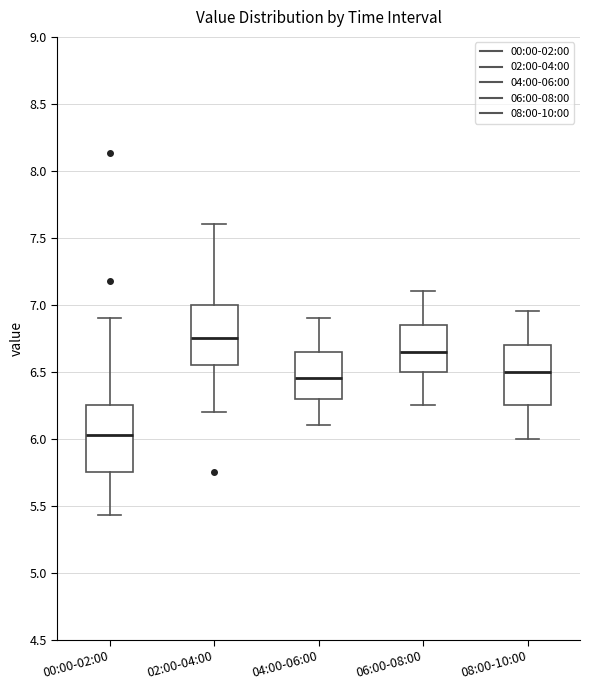

Reading left to right, transcribe this box plot: for each box, give where its median line is, the range the box spans, and where its two whiskers end, as read against the y-axis. The values are not printed on the chart, so give them approximately, as read against the axis.

00:00-02:00: median 6.05, box 5.75 to 6.25, whiskers 5.45 to 6.90
02:00-04:00: median 6.75, box 6.55 to 7.00, whiskers 6.20 to 7.60
04:00-06:00: median 6.45, box 6.30 to 6.65, whiskers 6.10 to 6.90
06:00-08:00: median 6.65, box 6.50 to 6.85, whiskers 6.25 to 7.10
08:00-10:00: median 6.50, box 6.25 to 6.70, whiskers 6.00 to 6.95